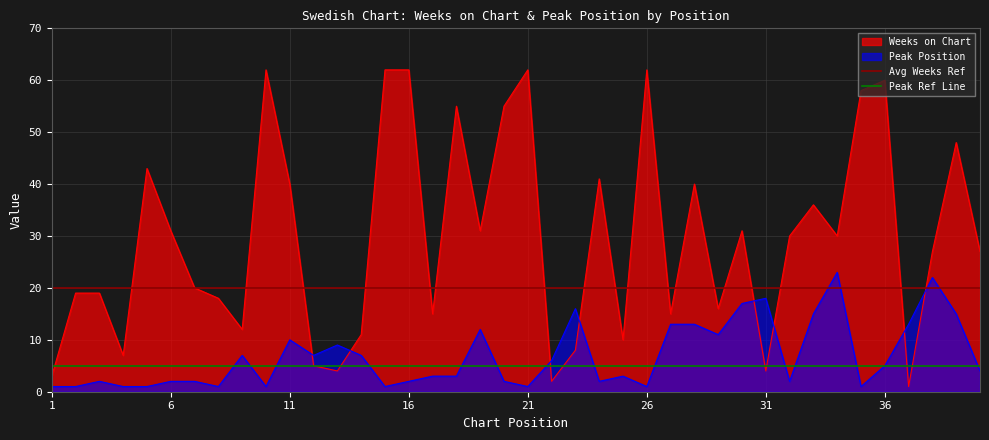

The Peak Position series shows 18 at 31. True or false?

True